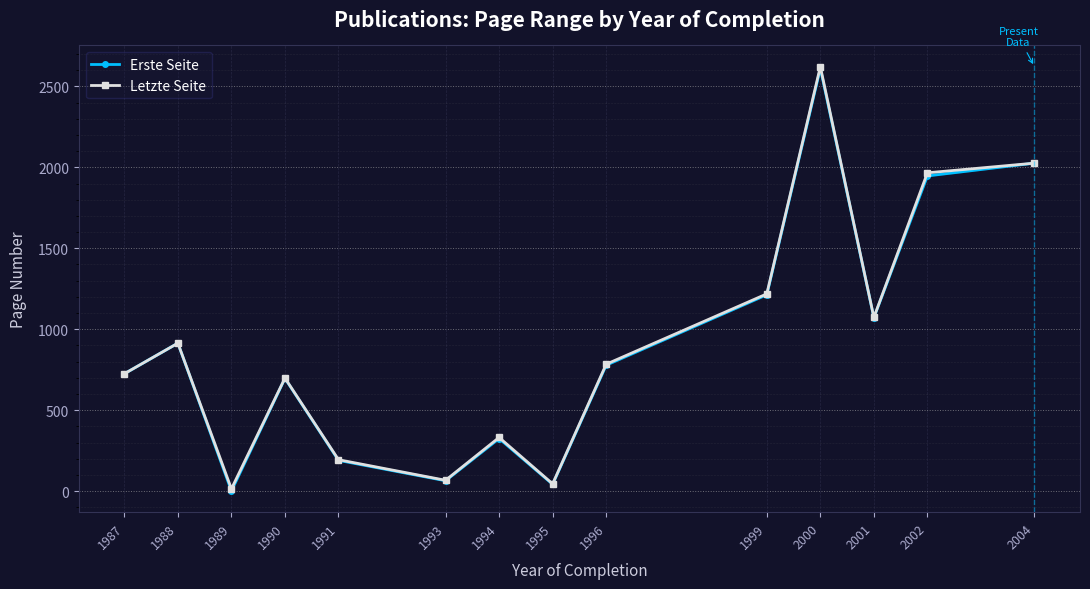

How many interior local valleys does the Letzte Seite series have?

4